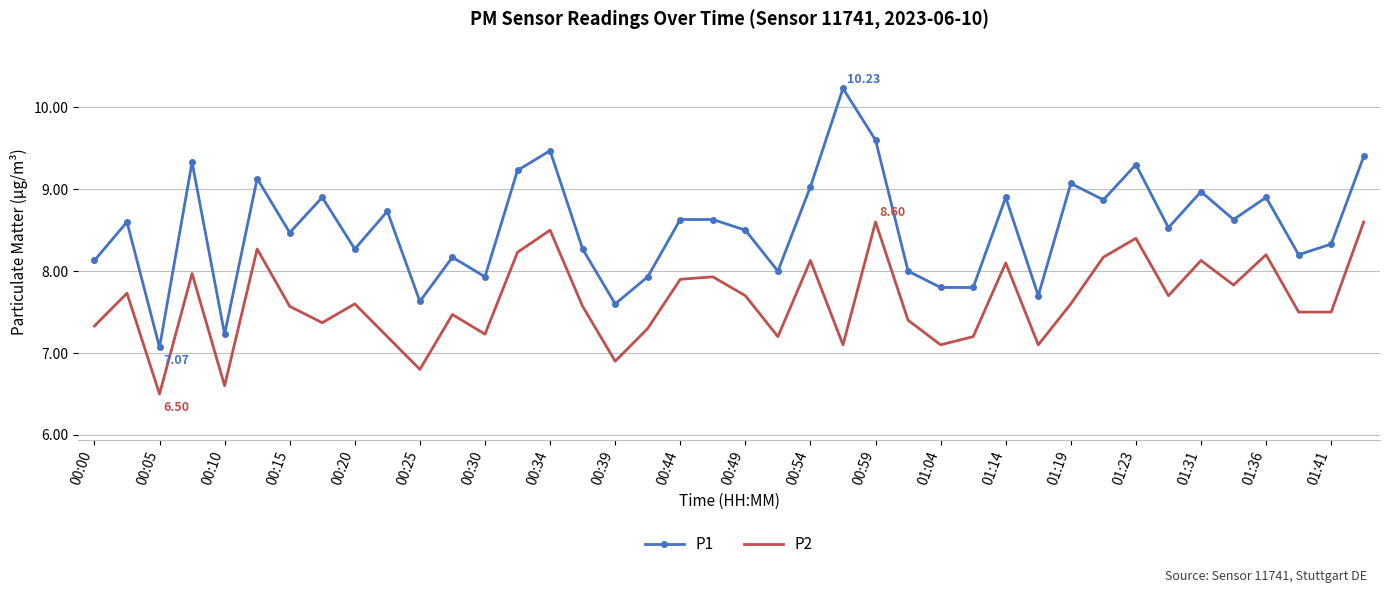

Which series has the largest total across all categories?

P1